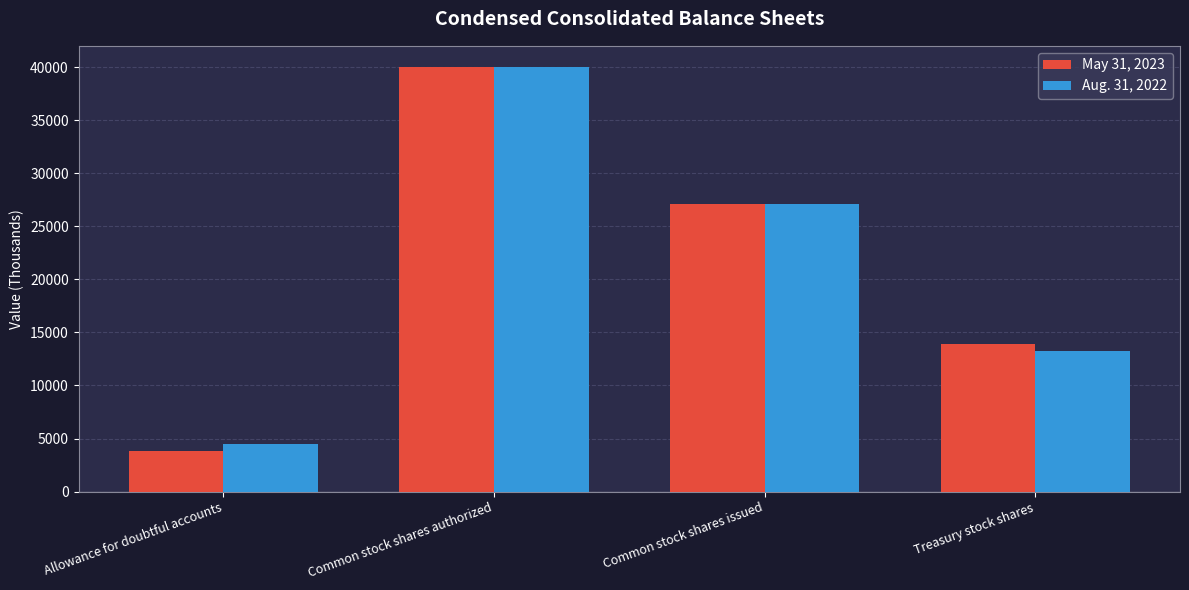

What position from the left is Allowance for doubtful accounts?

1